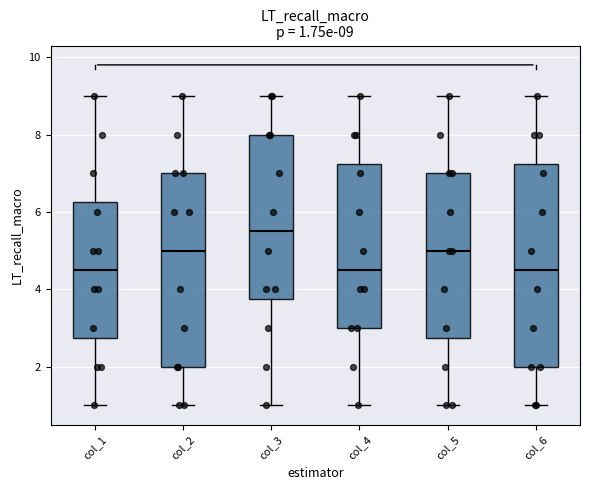

Comparing the boxes themselves (not the whiskers), which one is the tallest?

col_6